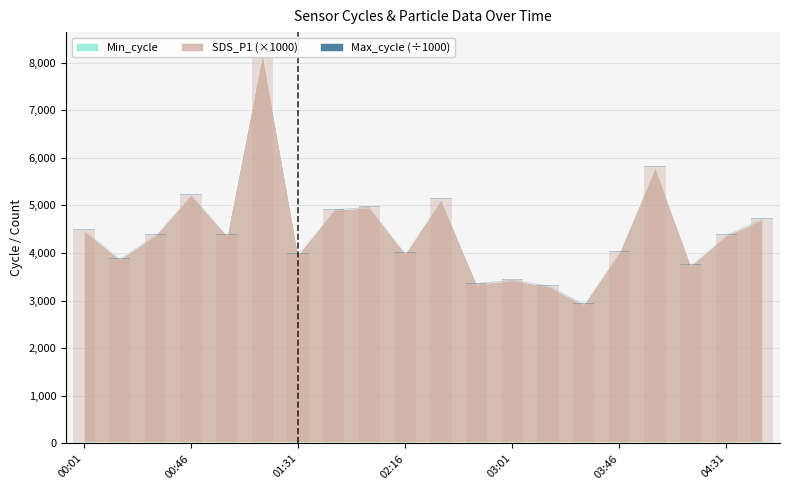

How many data points does each series have?

20